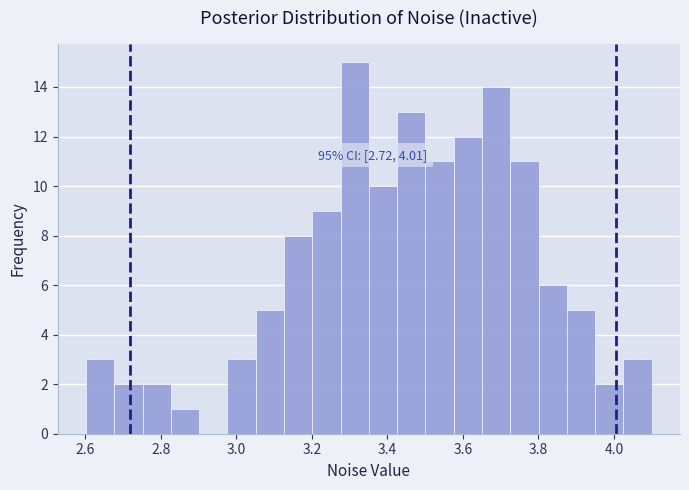

Around what value on the x-axis is the tallest bar? Give the approximate position of its centre, as read against the axis.

3.32